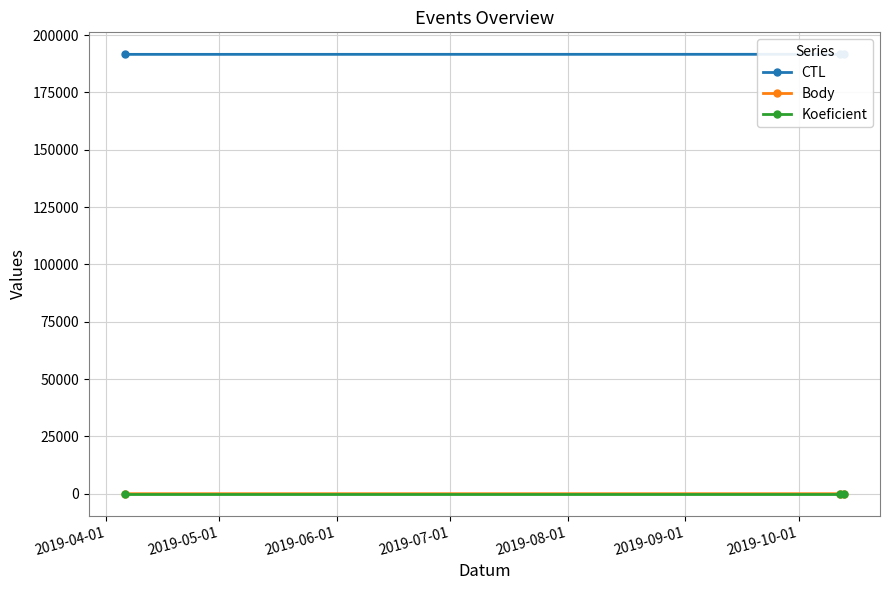

True or false: Body has a value of 1 at 2019-06-01.

True